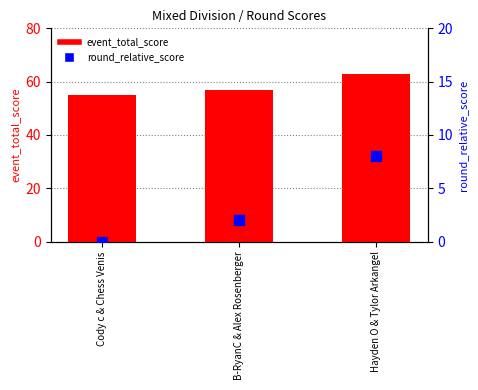

Is the value of round_relative_score at B-RyanC & Alex Rosenberger greater than the value of event_total_score at B-RyanC & Alex Rosenberger?

No